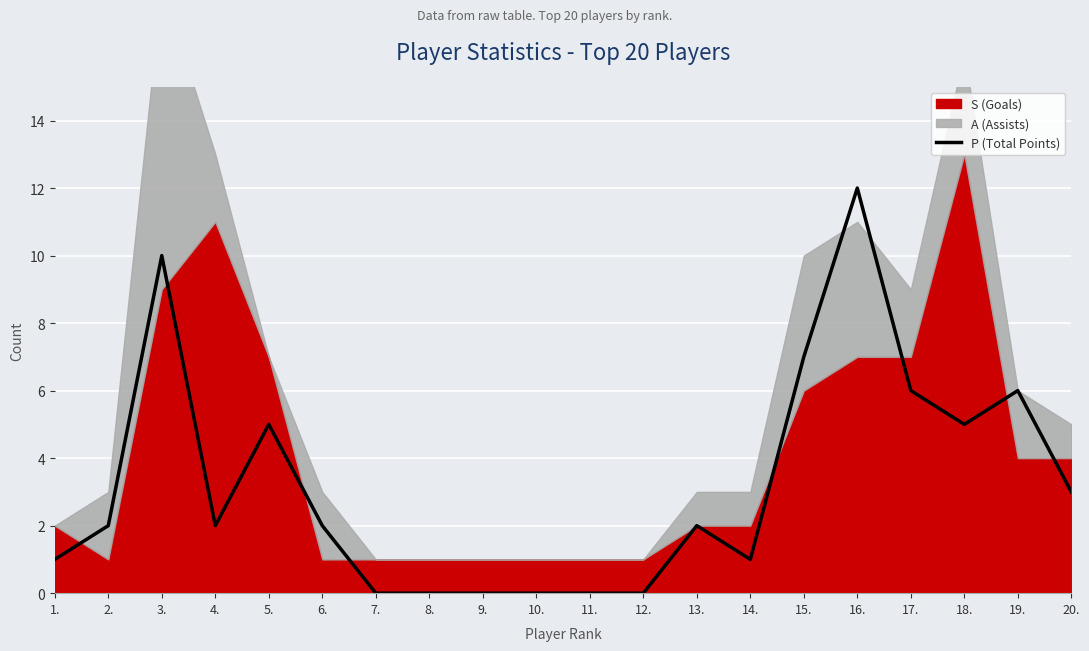

How many values are below 2?

8